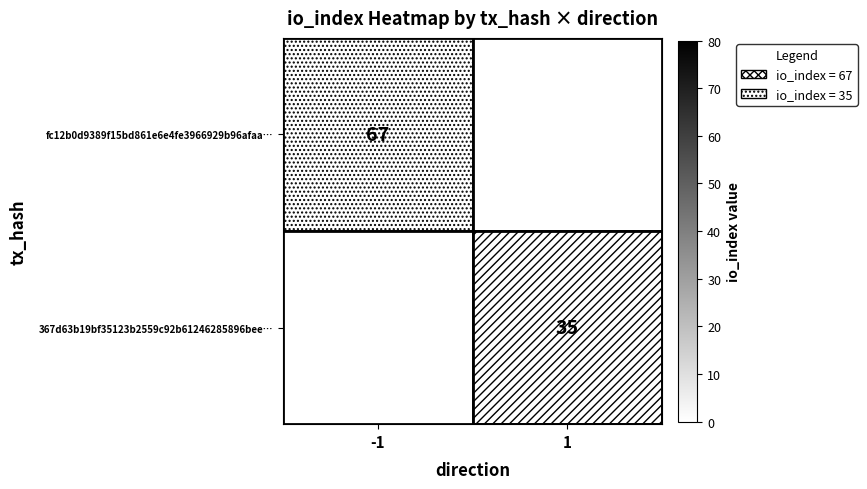

The value of 367d63b19bf35123b2559c92b61246285896bee… at 1 is 57.1. True or false?

False